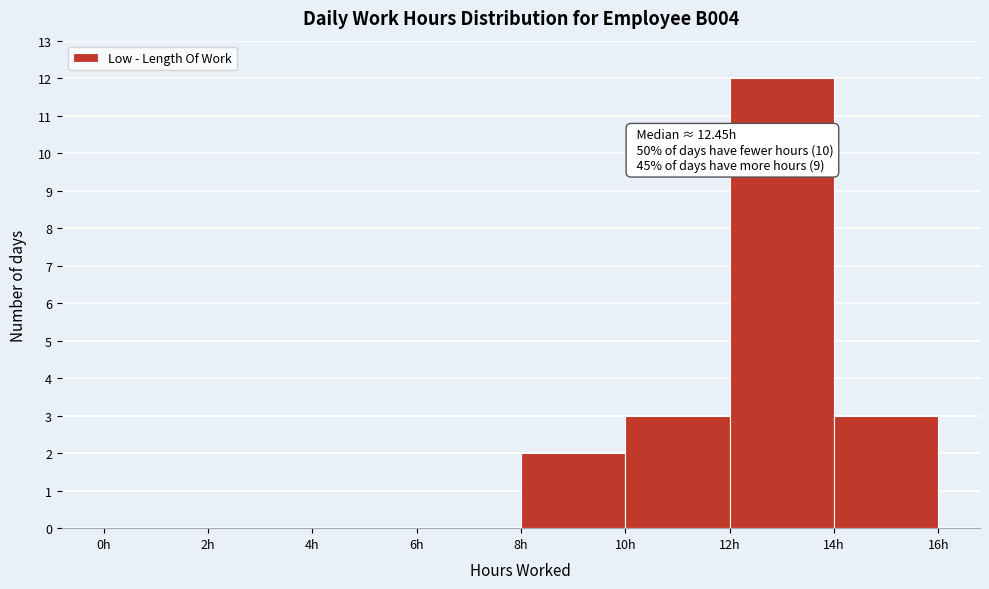

Over which range of the x-axis is the bar tallest?

12 to 14